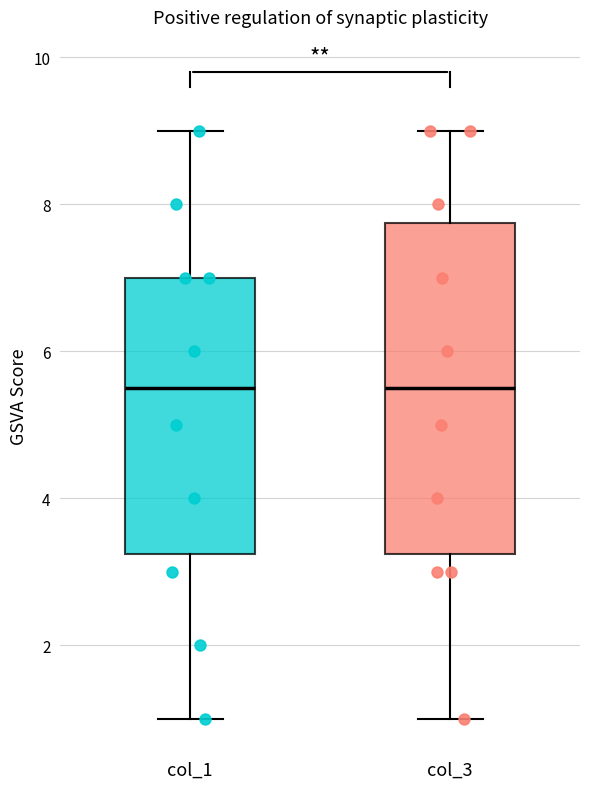

Which box is the tallest, from its lower edge to its upper edge?

col_3